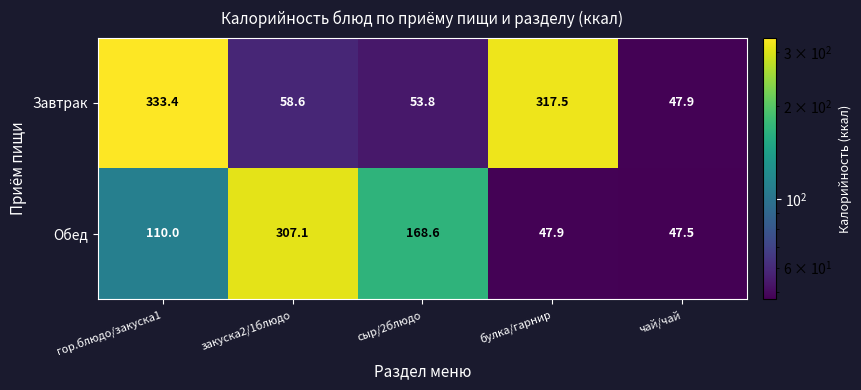

What is the total value across all series at сыр/2блюдо?

222.4